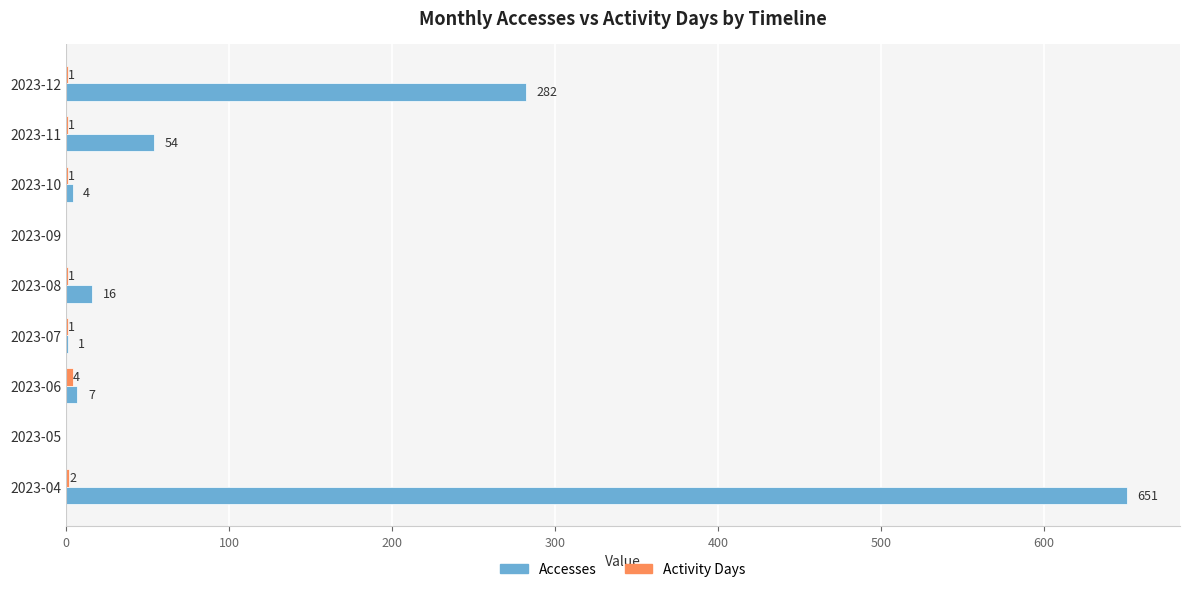

True or false: Accesses has a value of 282 at 2023-12.

True